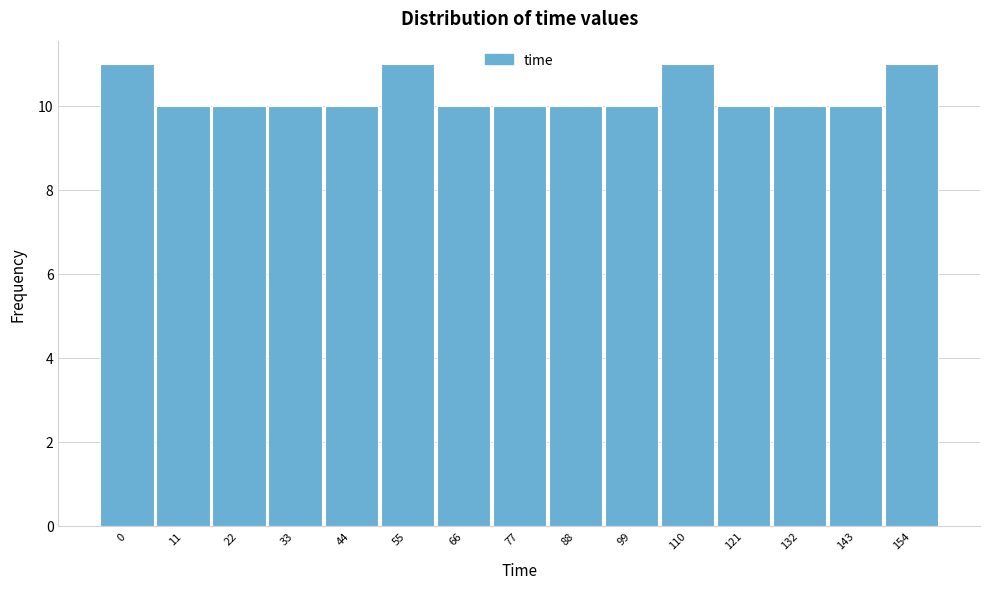

Reading left to right, what are all the values shown in this chart?

0=11	11=10	22=10	33=10	44=10	55=11	66=10	77=10	88=10	99=10	110=11	121=10	132=10	143=10	154=11